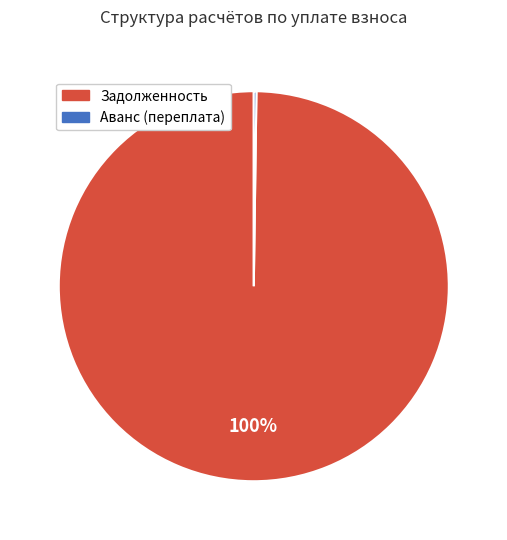

Is it true that Задолженность is 100% of the pie?

True